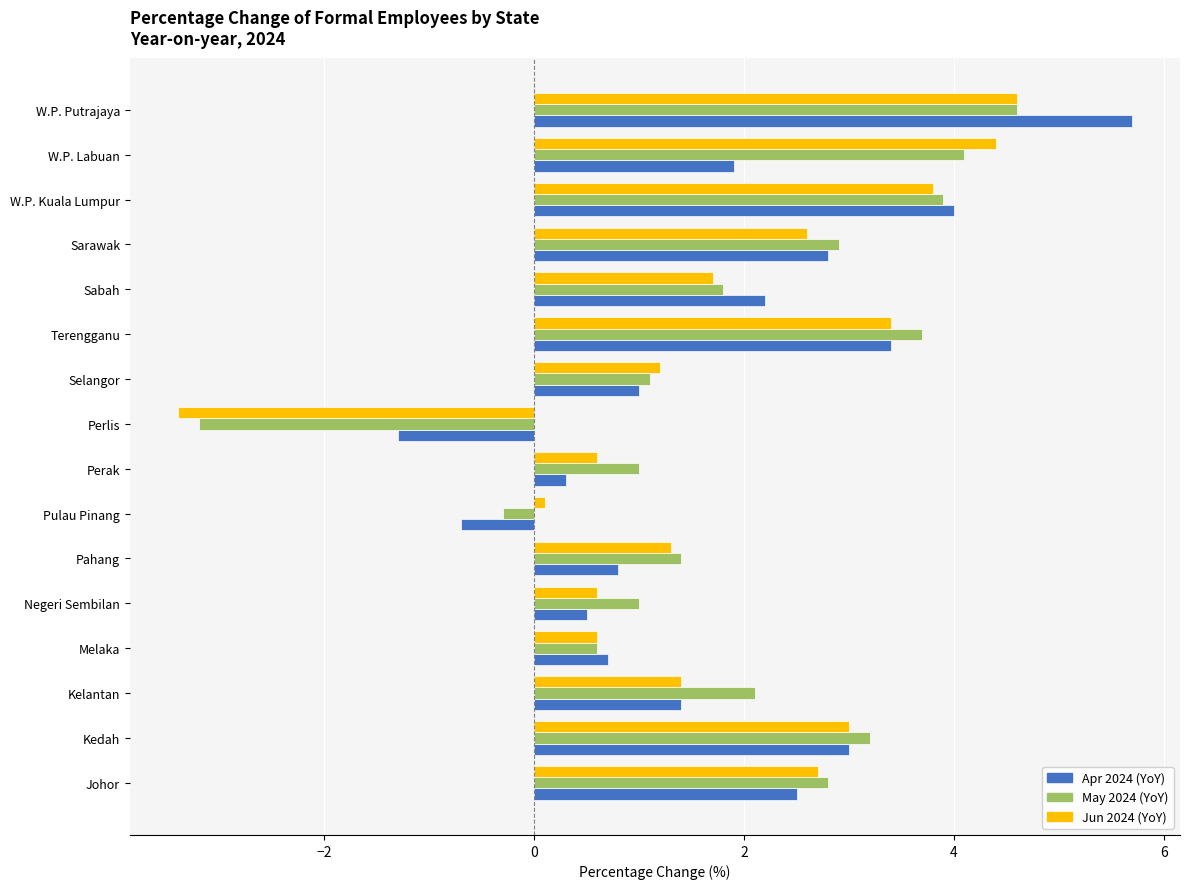

The value of Apr 2024 (YoY) at Perlis is -1.3. True or false?

True